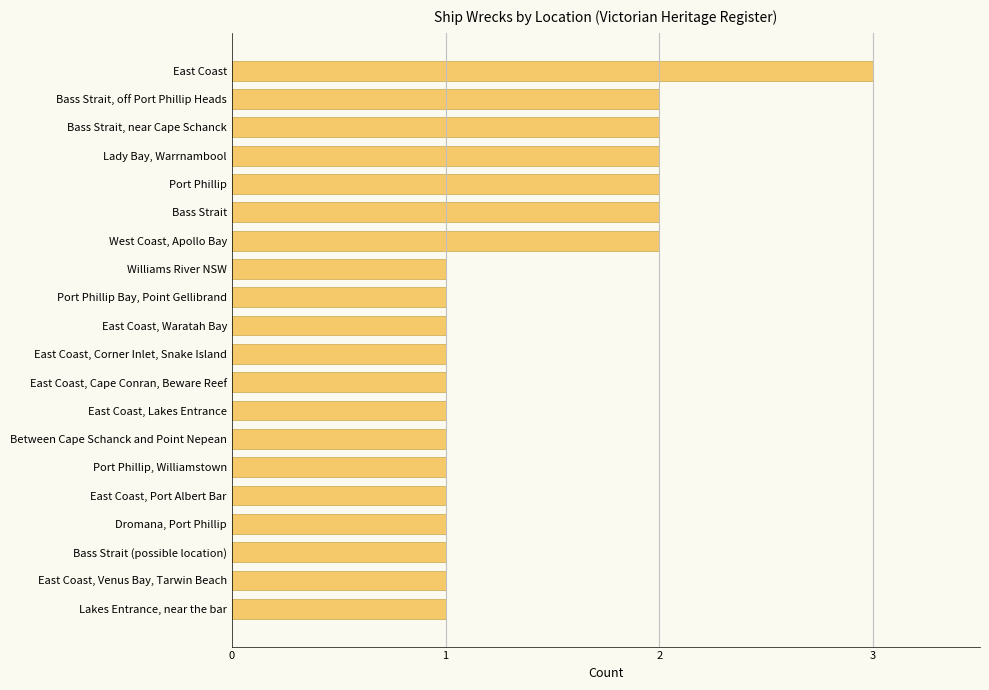

How many bars are there in total?

20